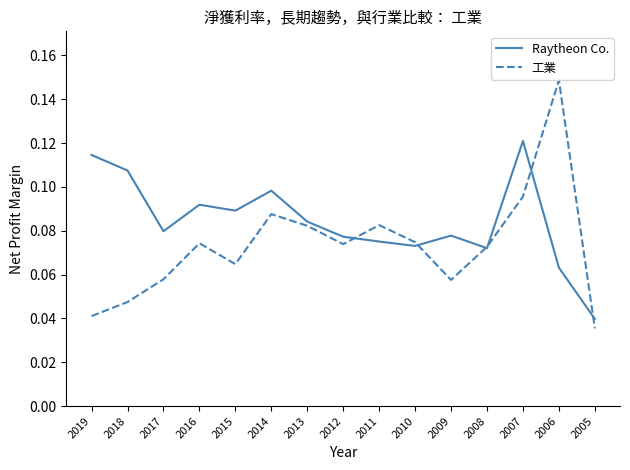

Is it true that Raytheon Co. equals 0.0 at 2017?

False